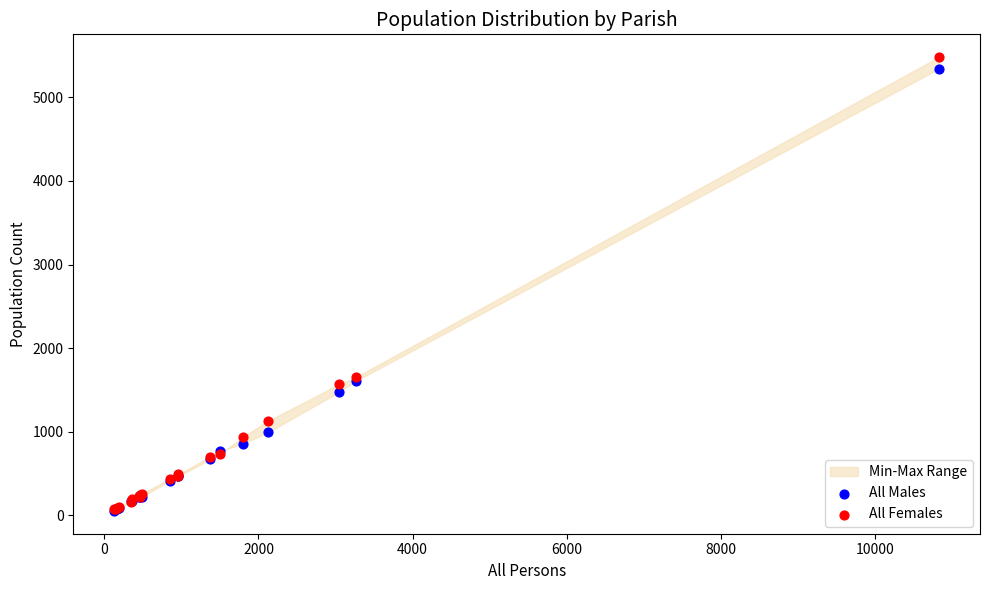

Which series has the widest spread of Y values?

All Females